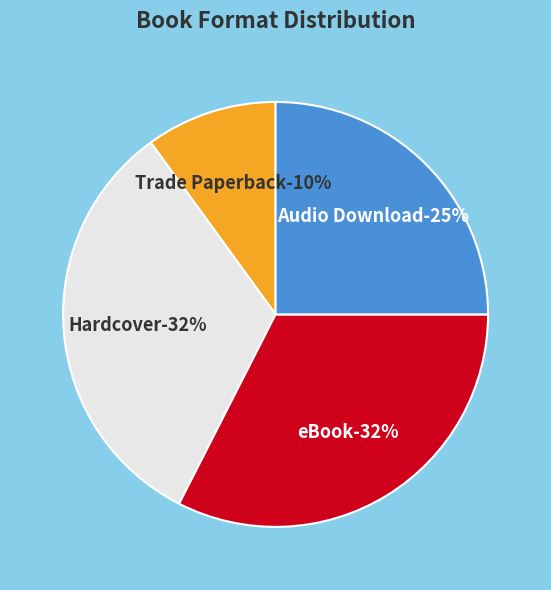

To the nearest percent, what portion does Audio Download represent?

25%